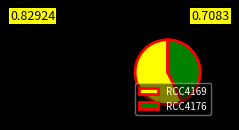

Between RCC4169 and RCC4176, which is larger?

RCC4169